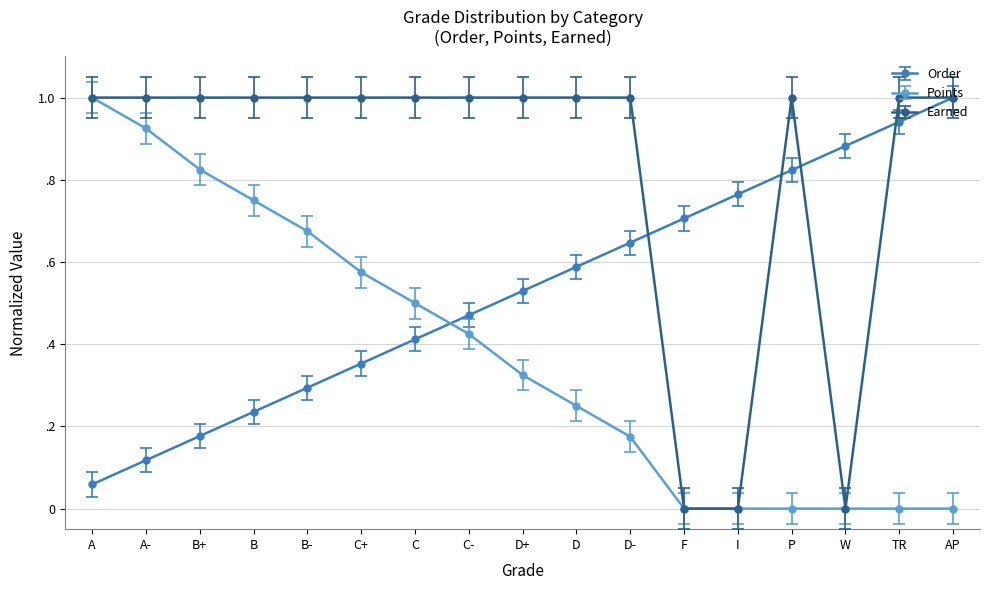

Is it true that Points equals 0.2 at D?

True